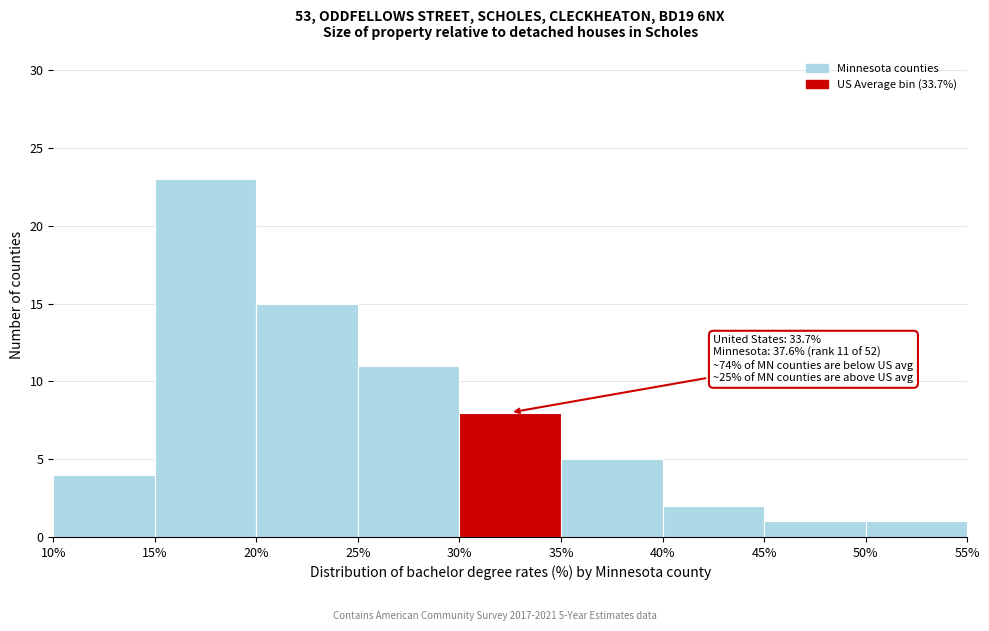

Over which range of the x-axis is the bar tallest?

15% to 20%